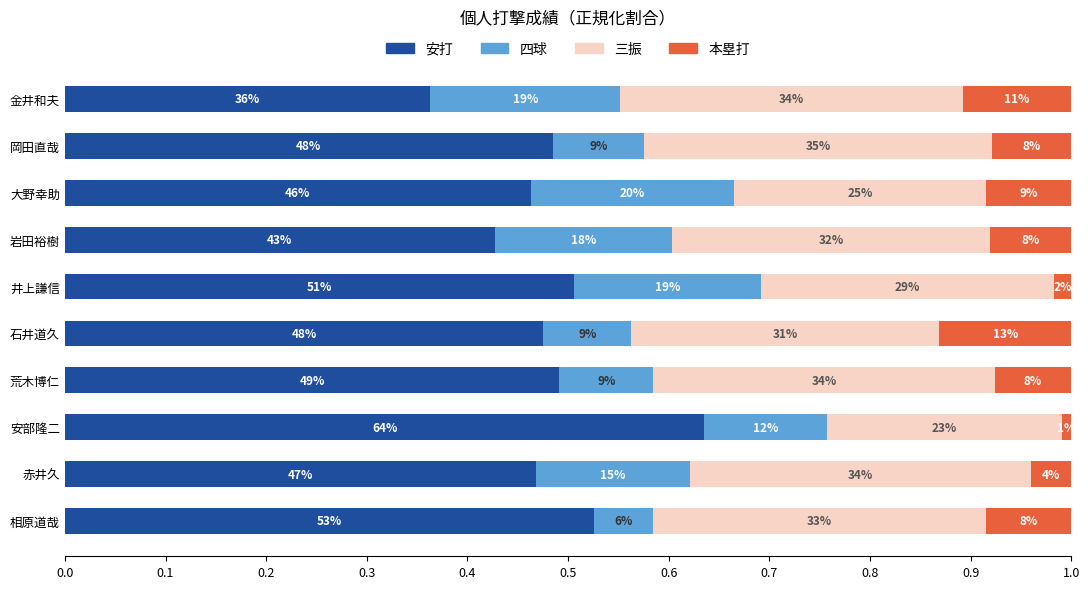

What are all the series names shown in the legend?

安打, 四球, 三振, 本塁打